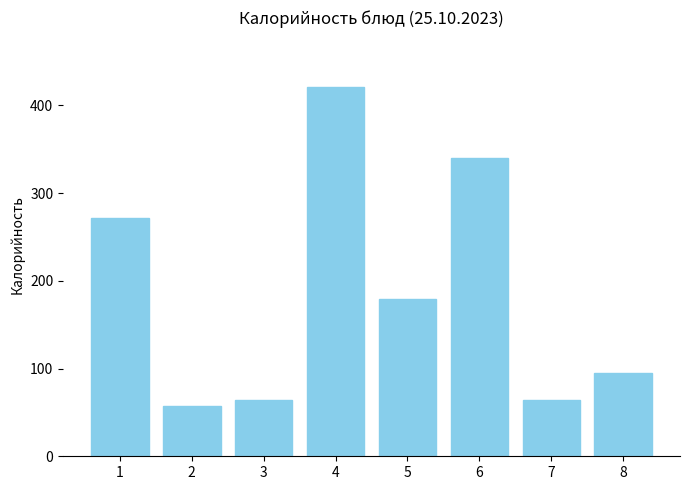

What is the value of the 6th bar from the left?

340.0